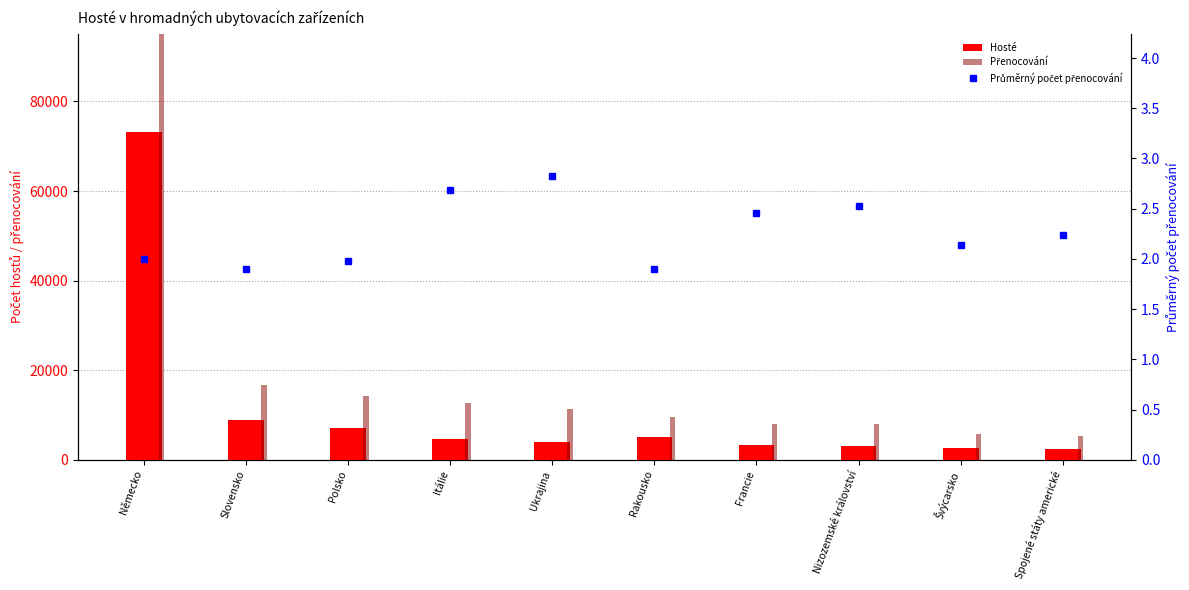

What is the total value across all series at Nizozemské království?

11003.5